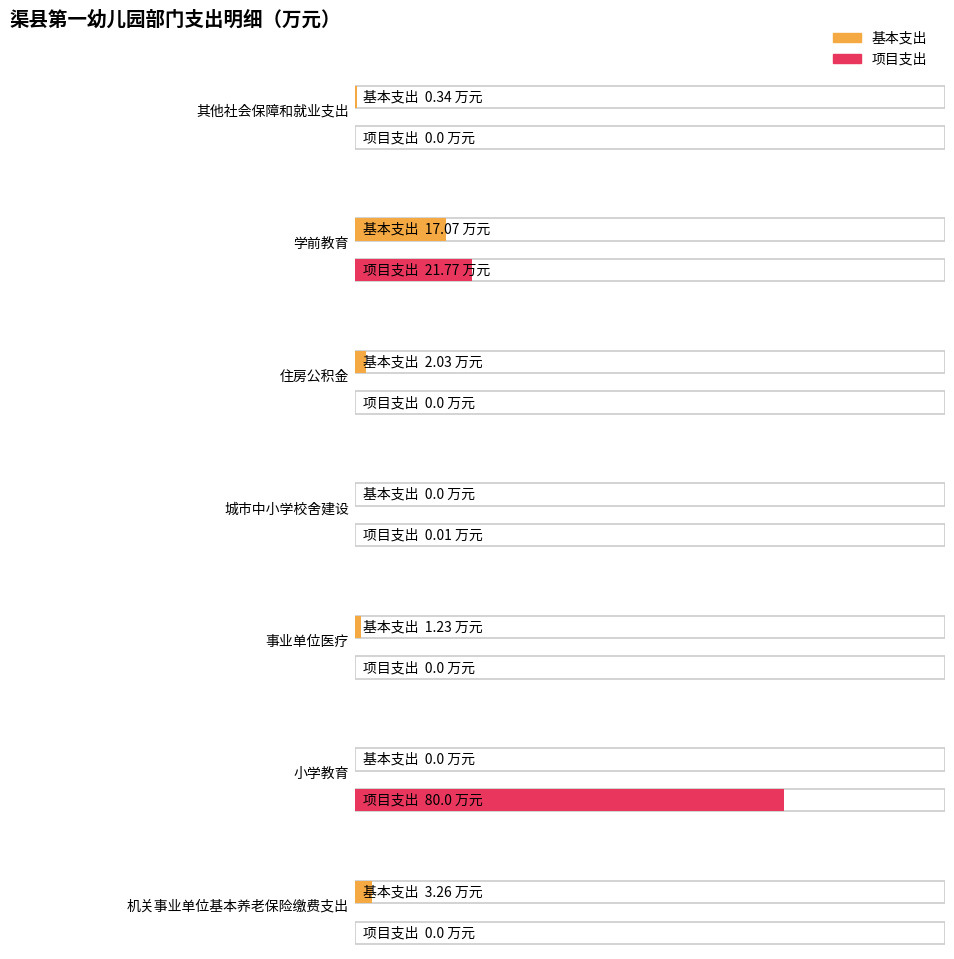

What is the maximum value for 项目支出?

80.0